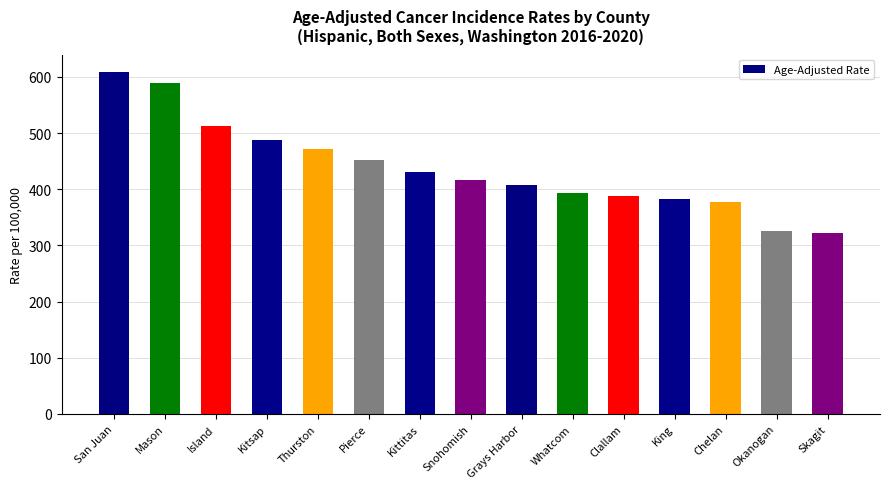

What is the label of the 13th bar from the left?

Chelan